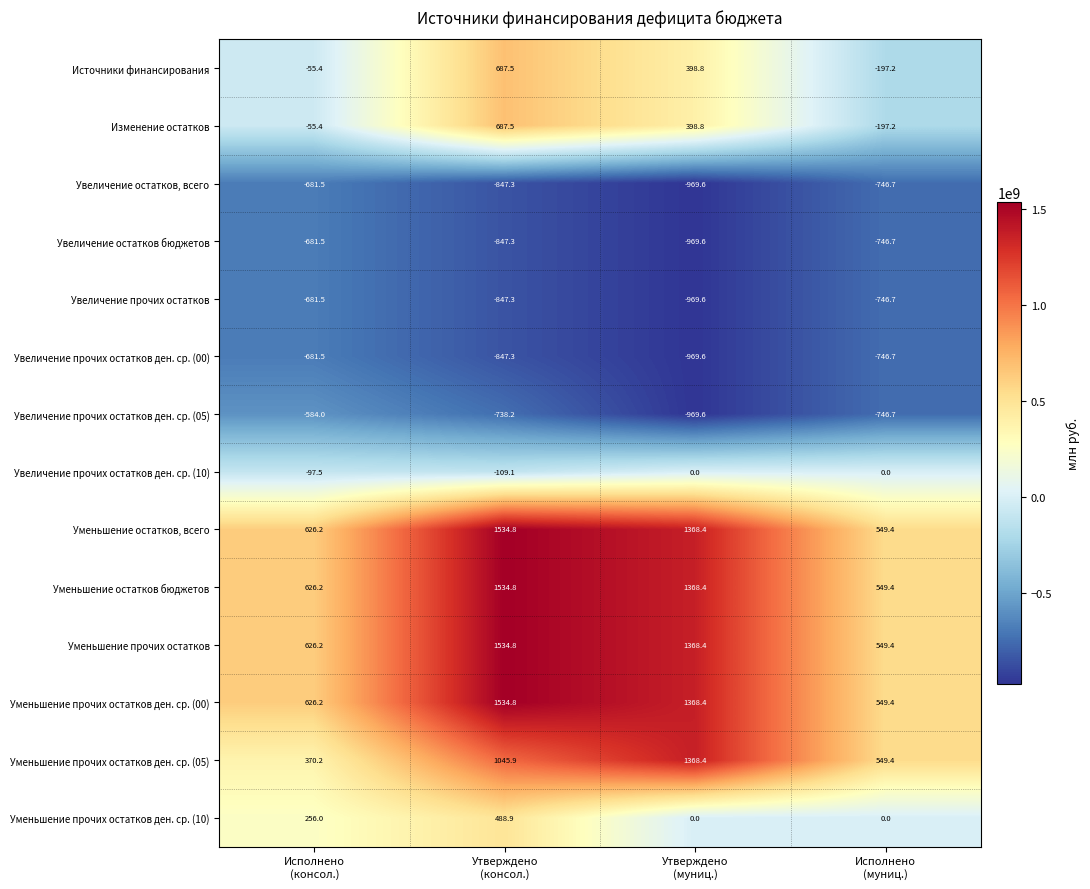

Which series has the widest spread of values?

Уменьшение прочих остатков ден. ср. (05)